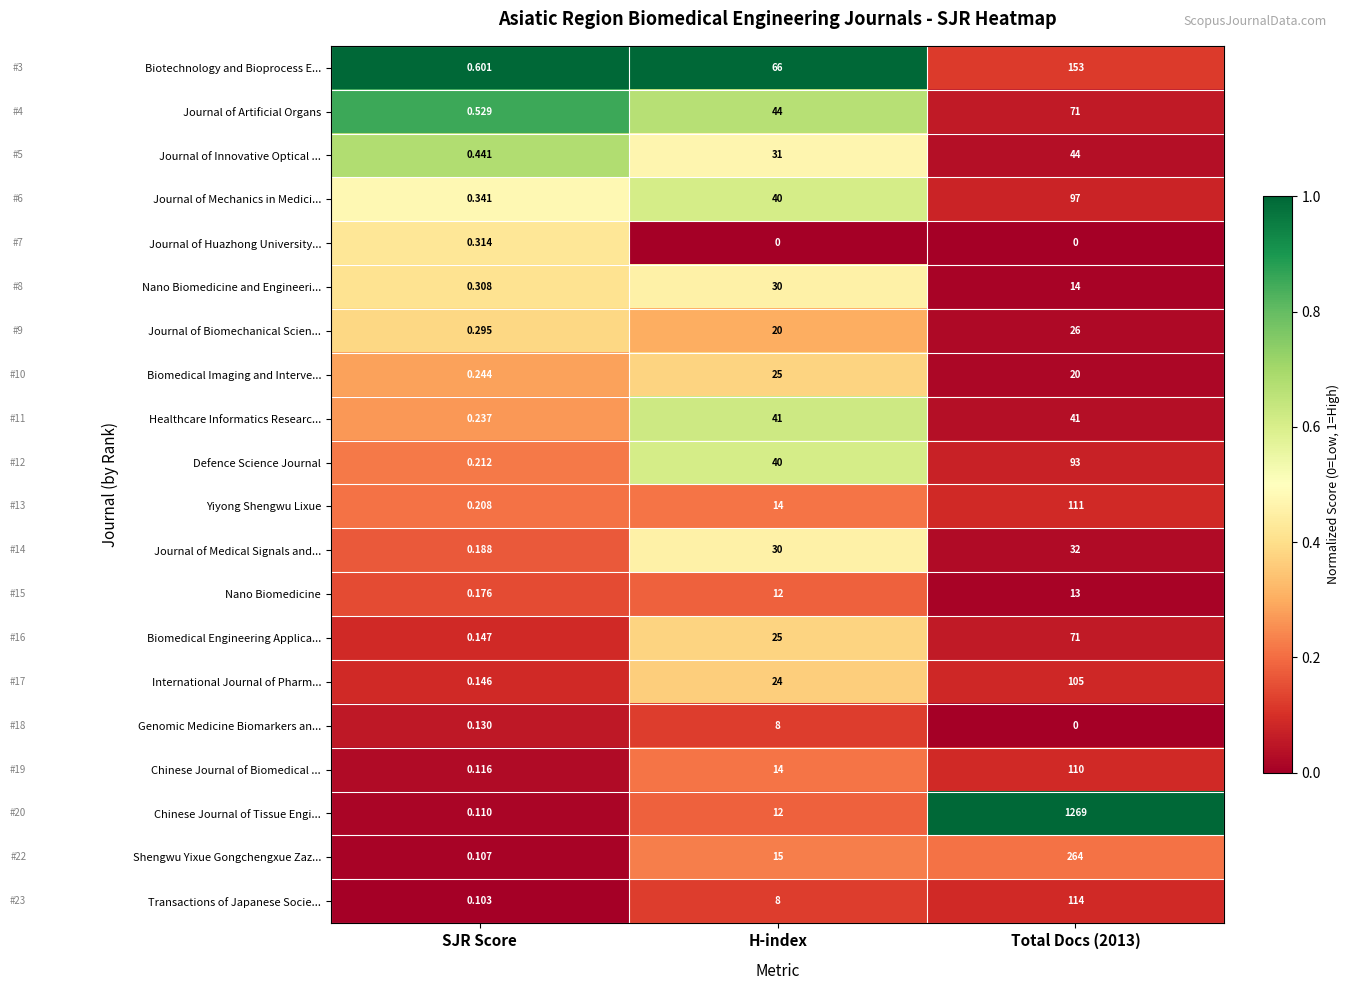

Which series has the largest range (max minus min)?

Chinese Journal of Tissue Engi...